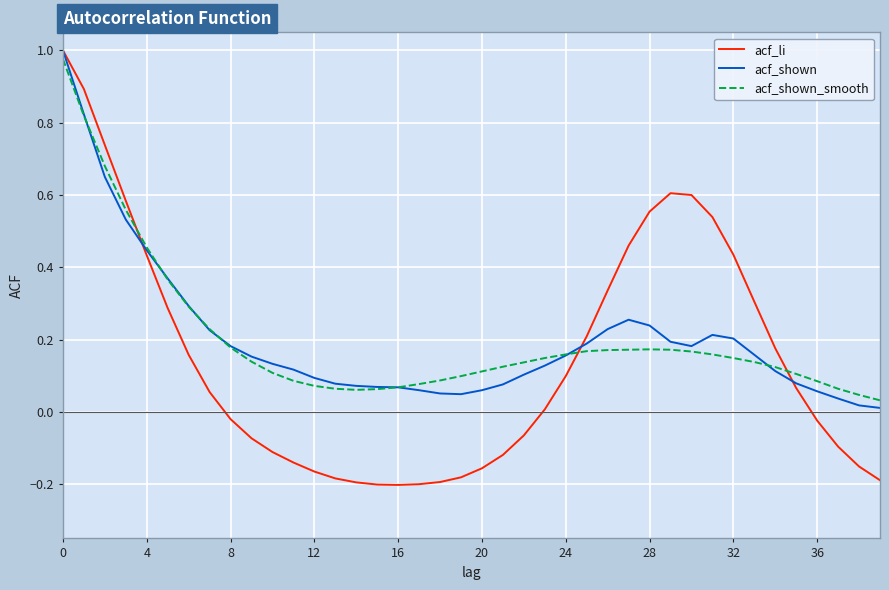

True or false: acf_shown has a value of 0.1 at 12.

True